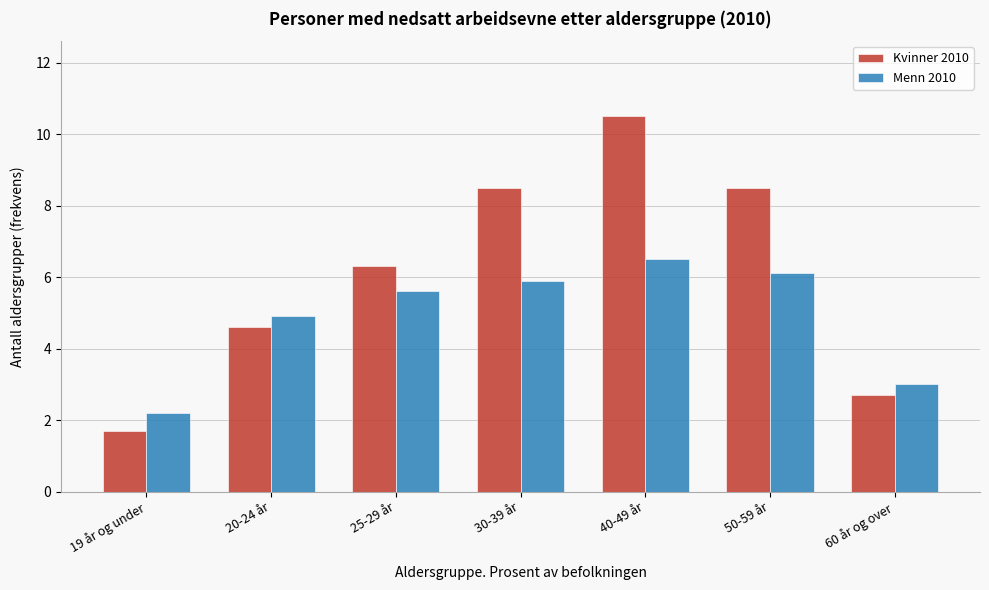

Reading right to left, what are all the values shown in this chart?

Kvinner 2010: 60 år og over=2.7	50-59 år=8.5	40-49 år=10.5	30-39 år=8.5	25-29 år=6.3	20-24 år=4.6	19 år og under=1.7
Menn 2010: 60 år og over=3.0	50-59 år=6.1	40-49 år=6.5	30-39 år=5.9	25-29 år=5.6	20-24 år=4.9	19 år og under=2.2